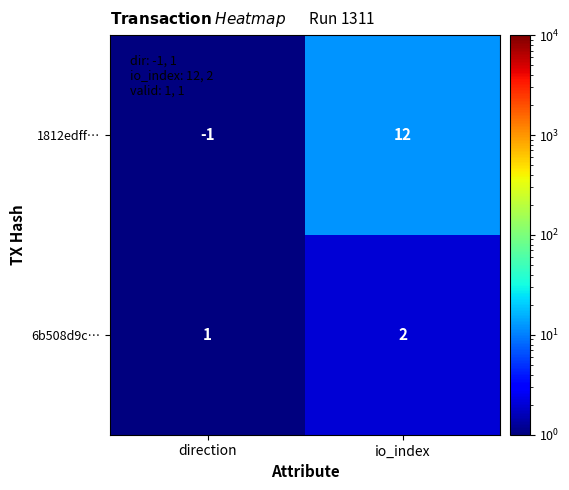

What is the minimum value shown in the chart?

-1